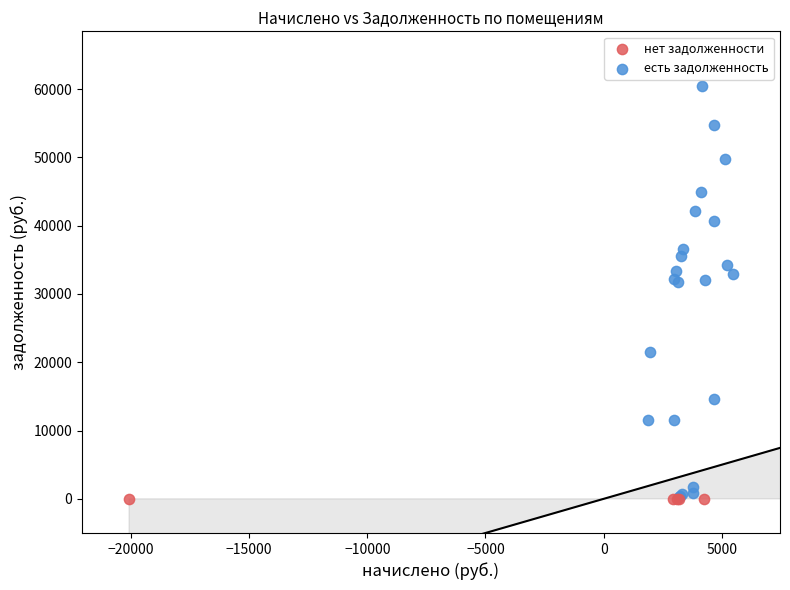

Which series has the widest spread of Y values?

есть задолженность